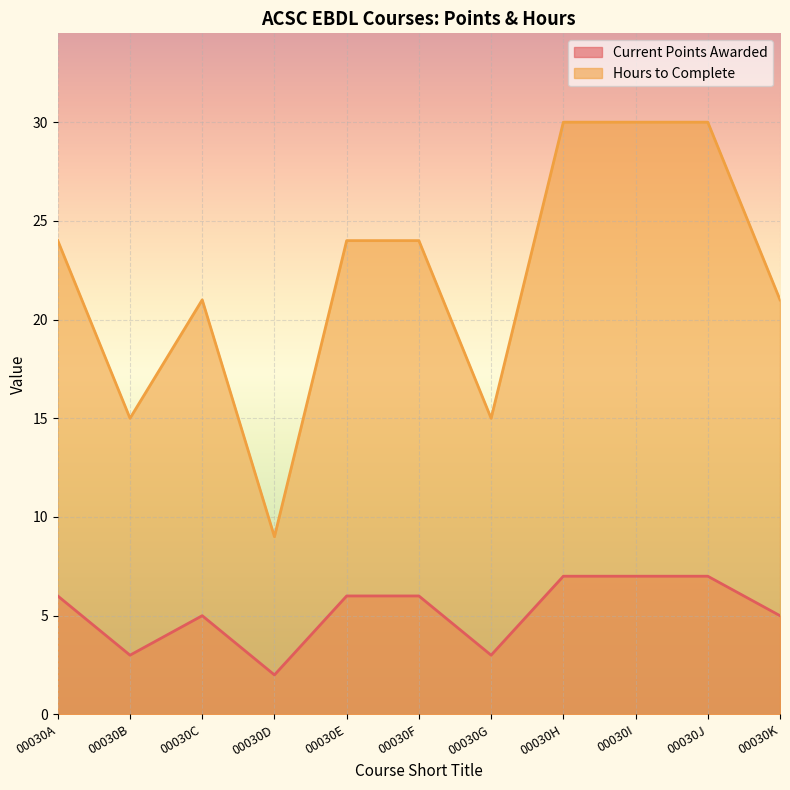

True or false: Current Points Awarded and Hours to Complete intersect in this chart.

False